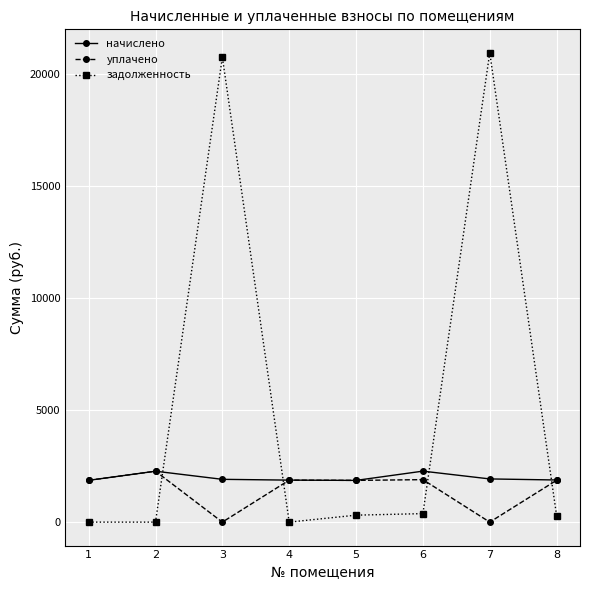

How many distinct data groups are displayed?

3